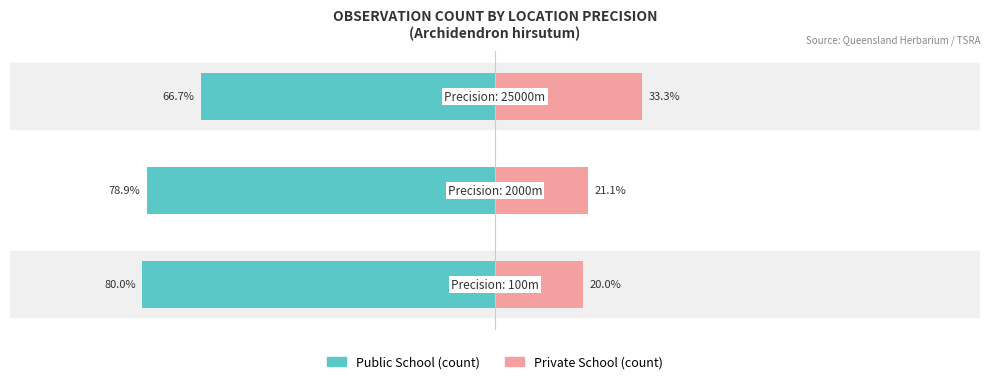

Which has a higher value, 0 or 2?

2